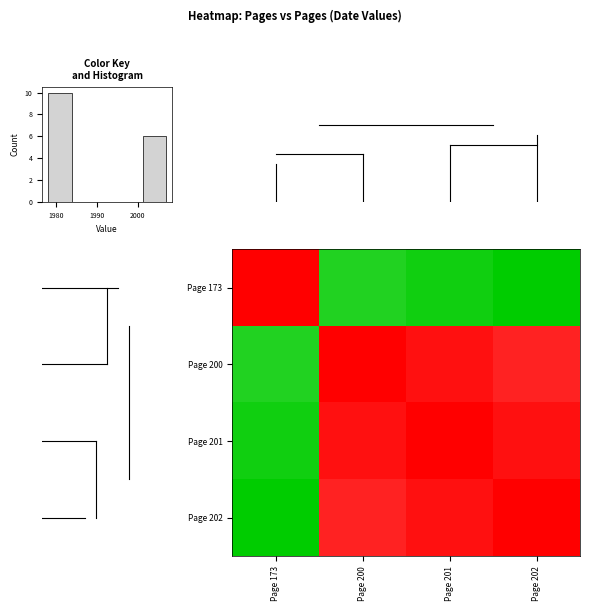

What is the sum of all Page 202 values?

7944